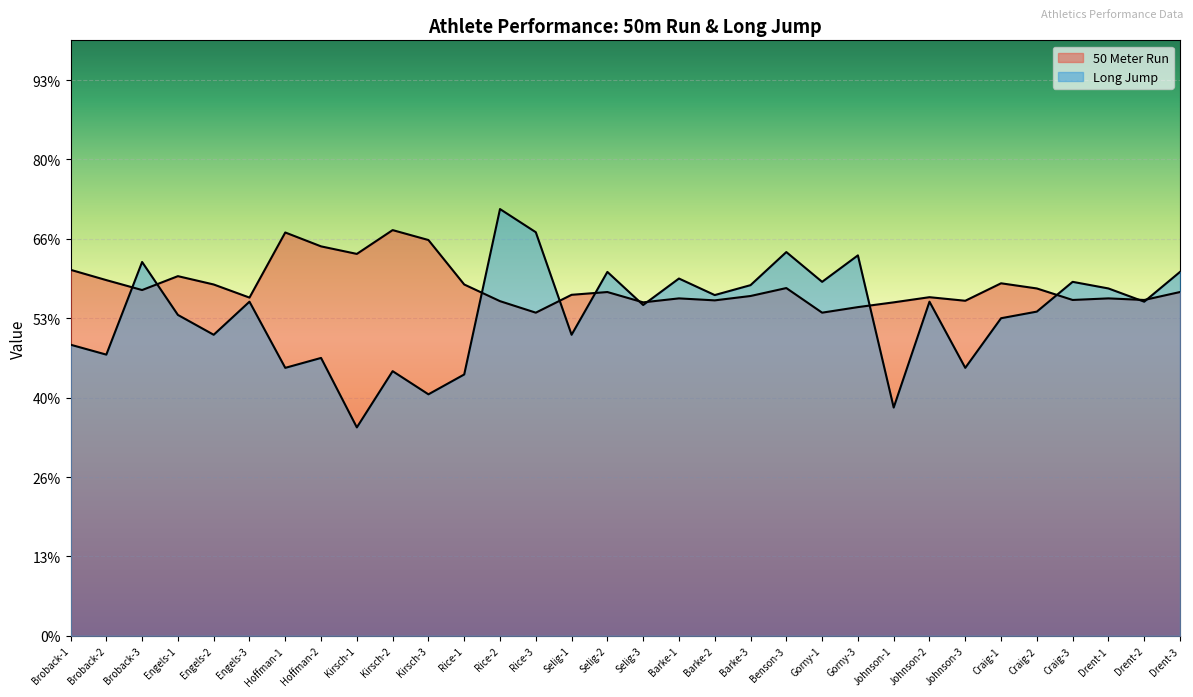

Reading left to right, list all the values displayed in this chart.

50 Meter Run: Broback-1=9.2	Broback-2=9.0	Broback-3=8.7	Engels-1=9.1	Engels-2=8.8	Engels-3=8.5	Hoffman-1=10.2	Hoffman-2=9.8	Kirsch-1=9.6	Kirsch-2=10.2	Kirsch-3=10.0	Rice-1=8.8	Rice-2=8.4	Rice-3=8.1	Selig-1=8.6	Selig-2=8.7	Selig-3=8.4	Barke-1=8.5	Barke-2=8.4	Barke-3=8.6	Benson-3=8.8	Gorny-1=8.1	Gorny-3=8.3	Johnson-1=8.4	Johnson-2=8.5	Johnson-3=8.4	Craig-1=8.9	Craig-2=8.8	Craig-3=8.5	Drent-1=8.5	Drent-2=8.5	Drent-3=8.7
Long Jump: Broback-1=7.3	Broback-2=7.1	Broback-3=9.4	Engels-1=8.1	Engels-2=7.6	Engels-3=8.4	Hoffman-1=6.8	Hoffman-2=7.0	Kirsch-1=5.2	Kirsch-2=6.7	Kirsch-3=6.1	Rice-1=6.6	Rice-2=10.8	Rice-3=10.2	Selig-1=7.6	Selig-2=9.2	Selig-3=8.3	Barke-1=9.0	Barke-2=8.6	Barke-3=8.8	Benson-3=9.7	Gorny-1=8.9	Gorny-3=9.6	Johnson-1=5.8	Johnson-2=8.4	Johnson-3=6.8	Craig-1=8.0	Craig-2=8.2	Craig-3=8.9	Drent-1=8.8	Drent-2=8.4	Drent-3=9.2